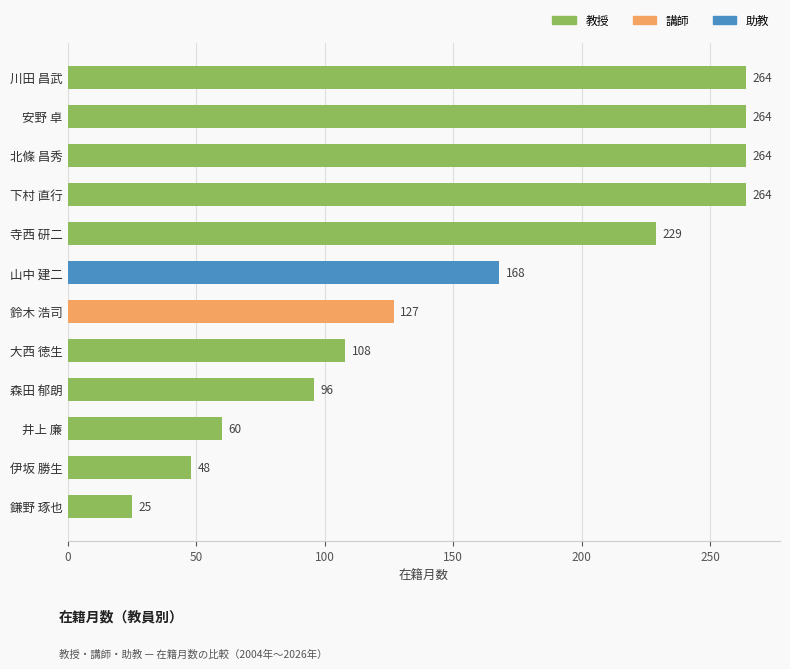

Read the value at 伊坂 勝生, to the nearest 50.

50